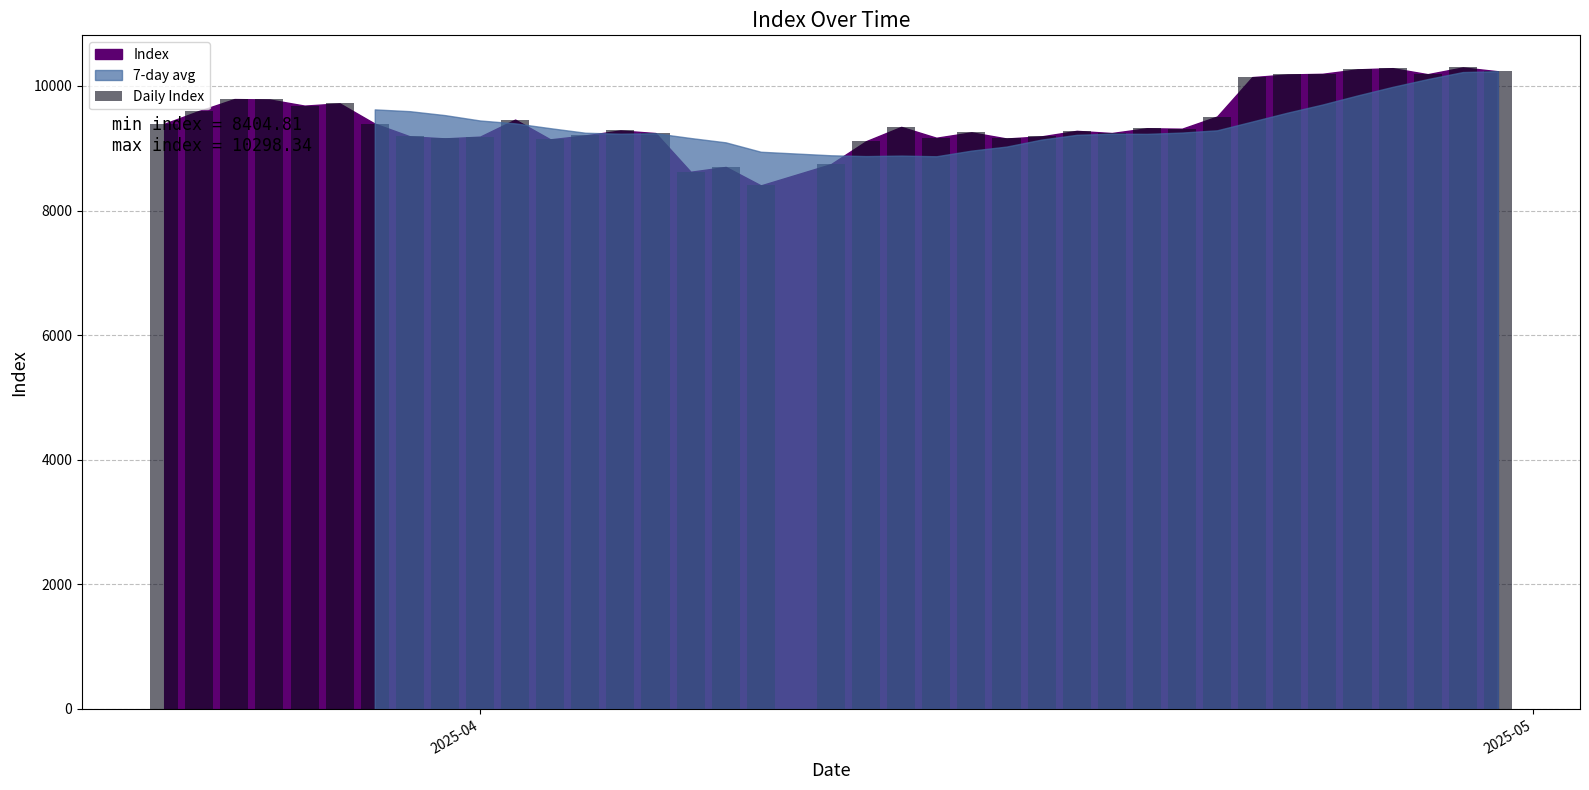

What is the minimum value shown in the chart?

8404.8